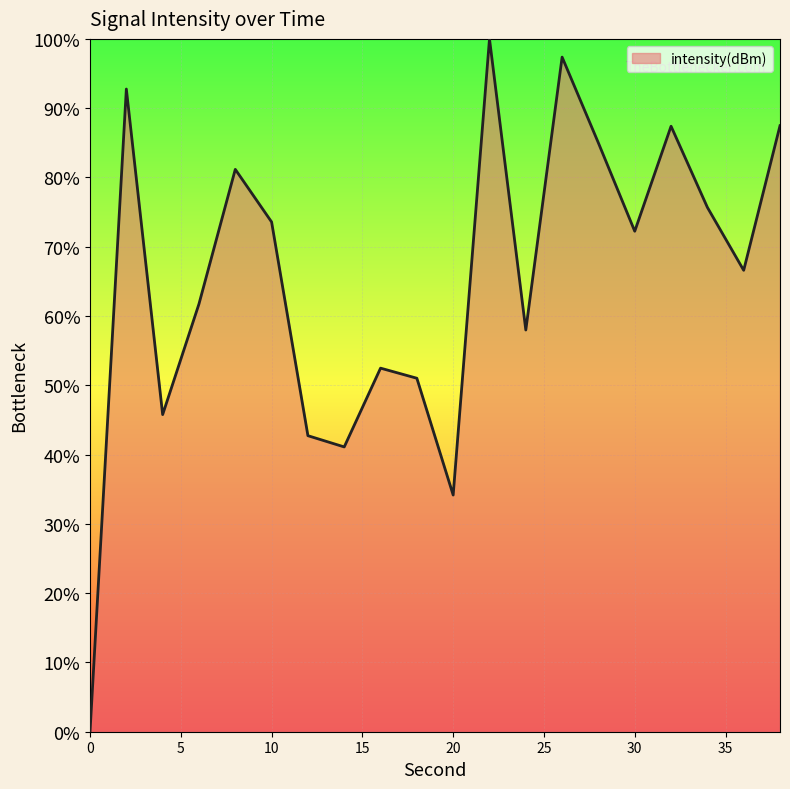

What is the average value?

65.3